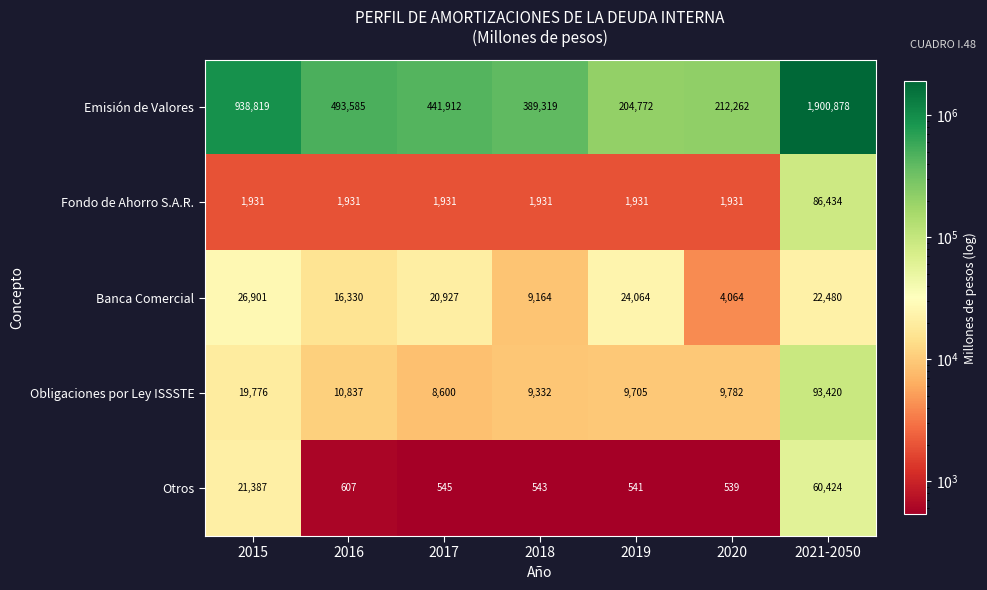

What is the total value across all series at 2017?

473915